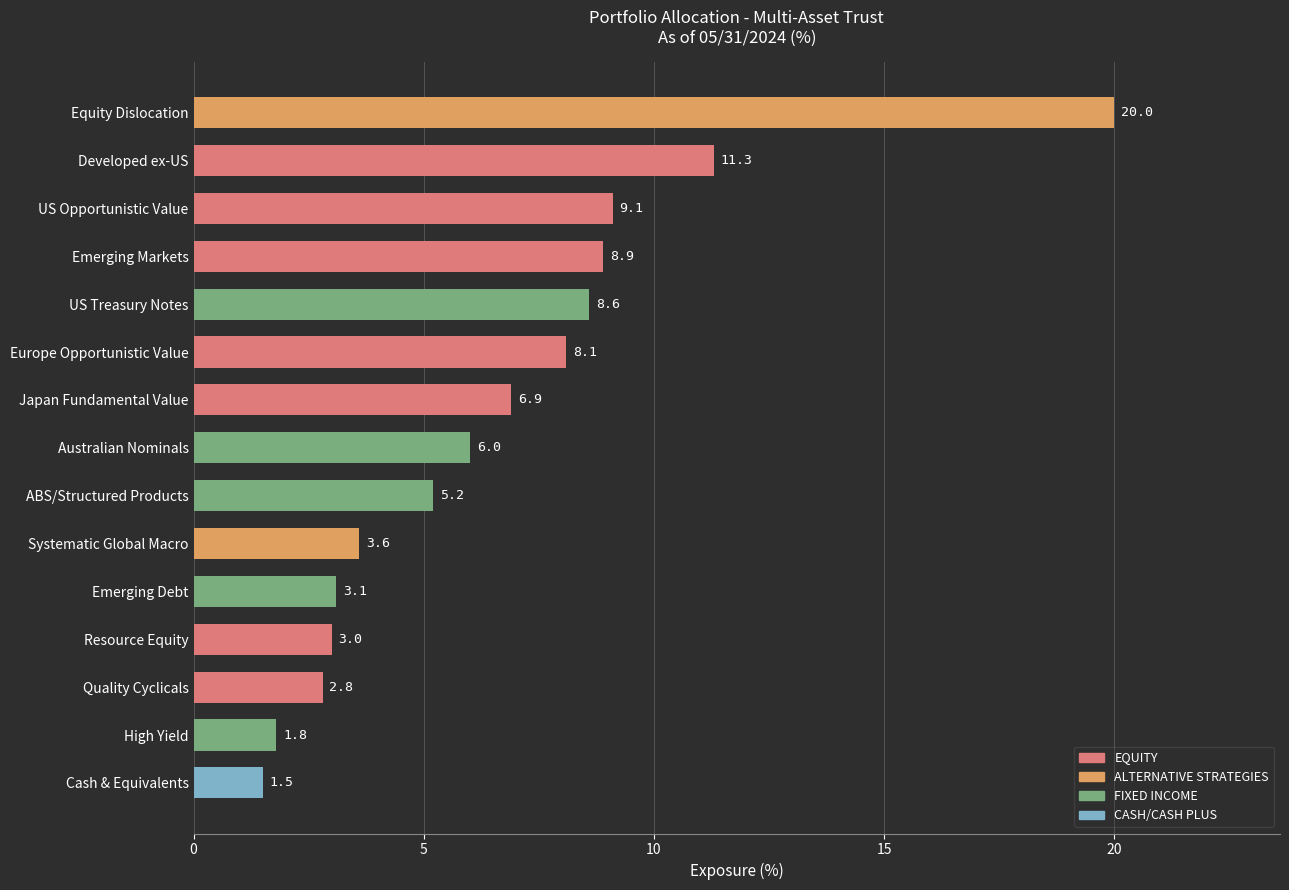

True or false: the data shows 9.1 at US Opportunistic Value.

True